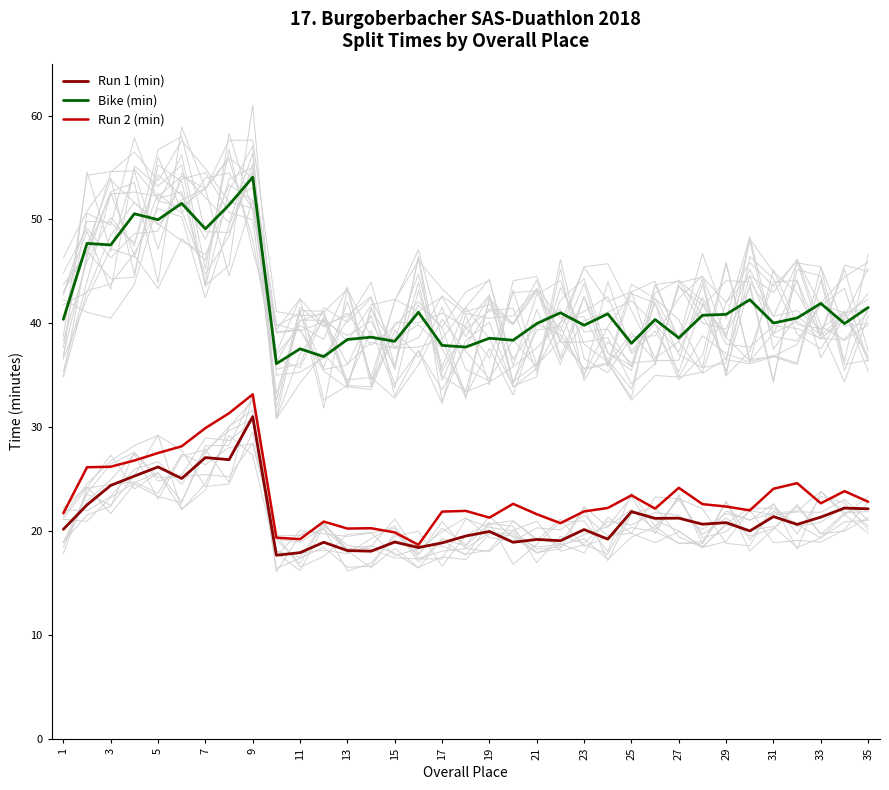

What is the sum of the Bike (min) values at 13 and 27?

77.1